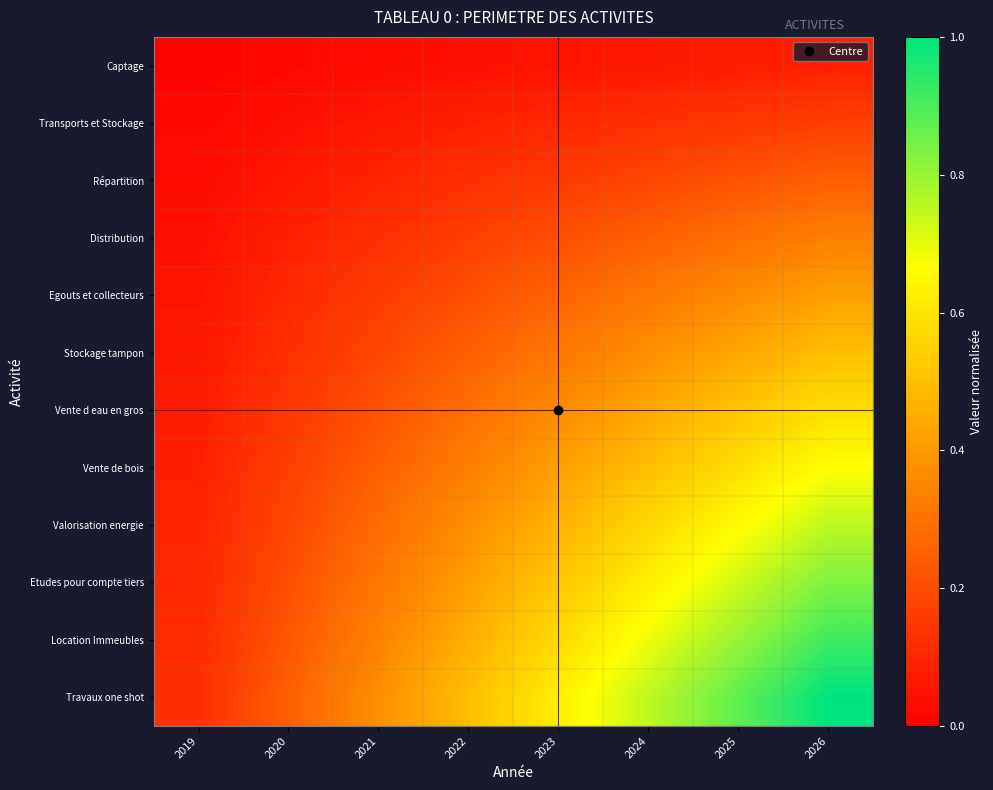

At which category is the sum across all series the highest?

2026